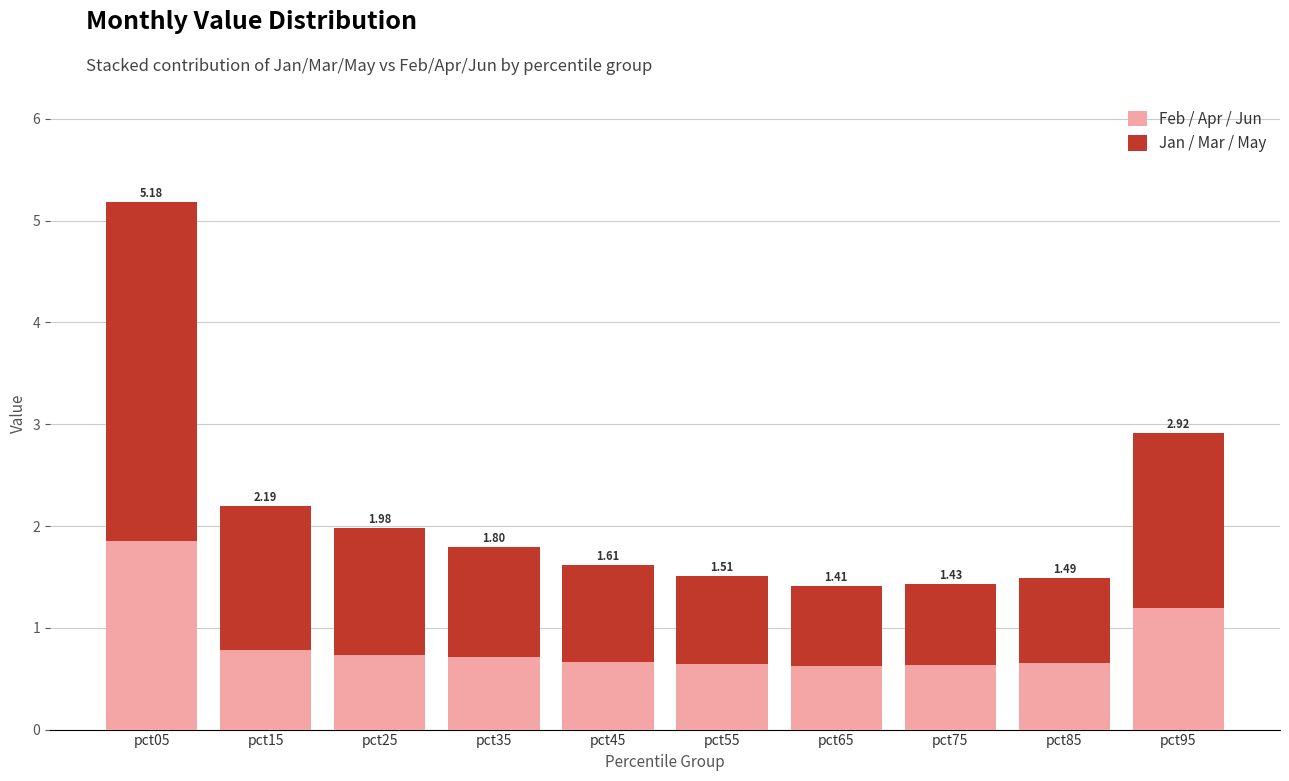

Does the chart contain stacked bars?

Yes